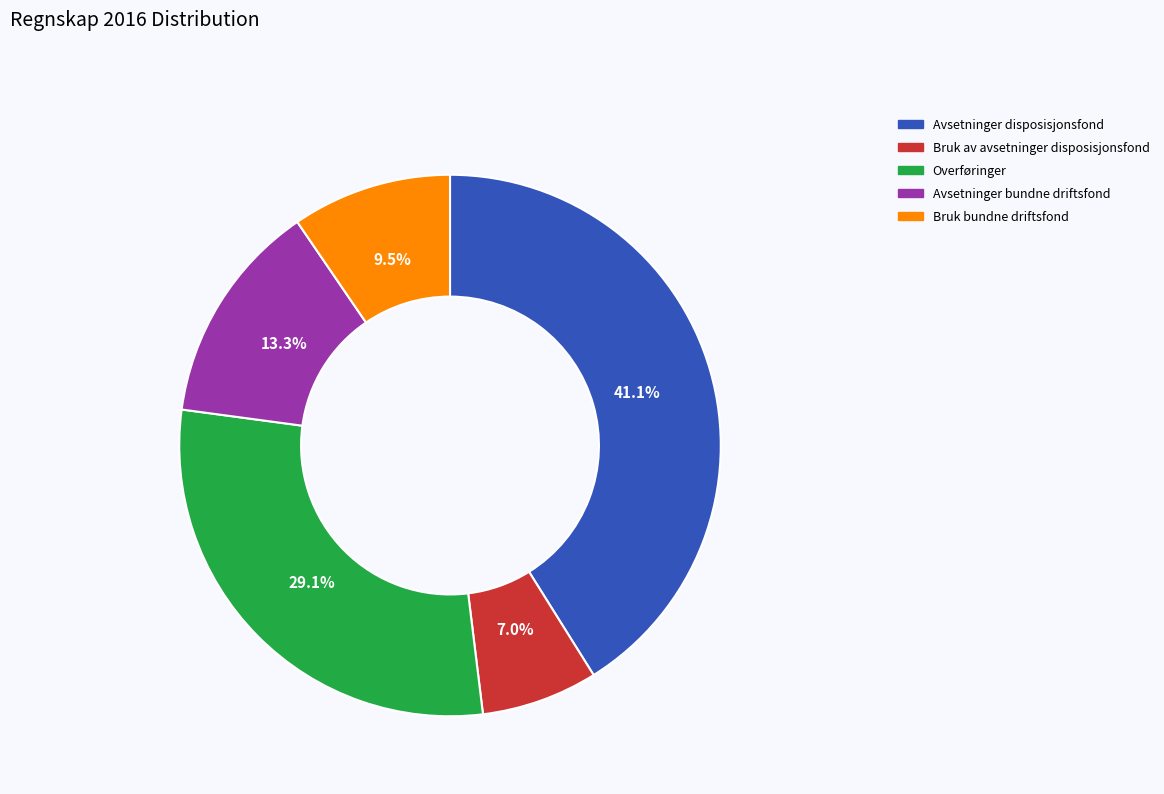

Which slice is the largest?

Avsetninger disposisjonsfond